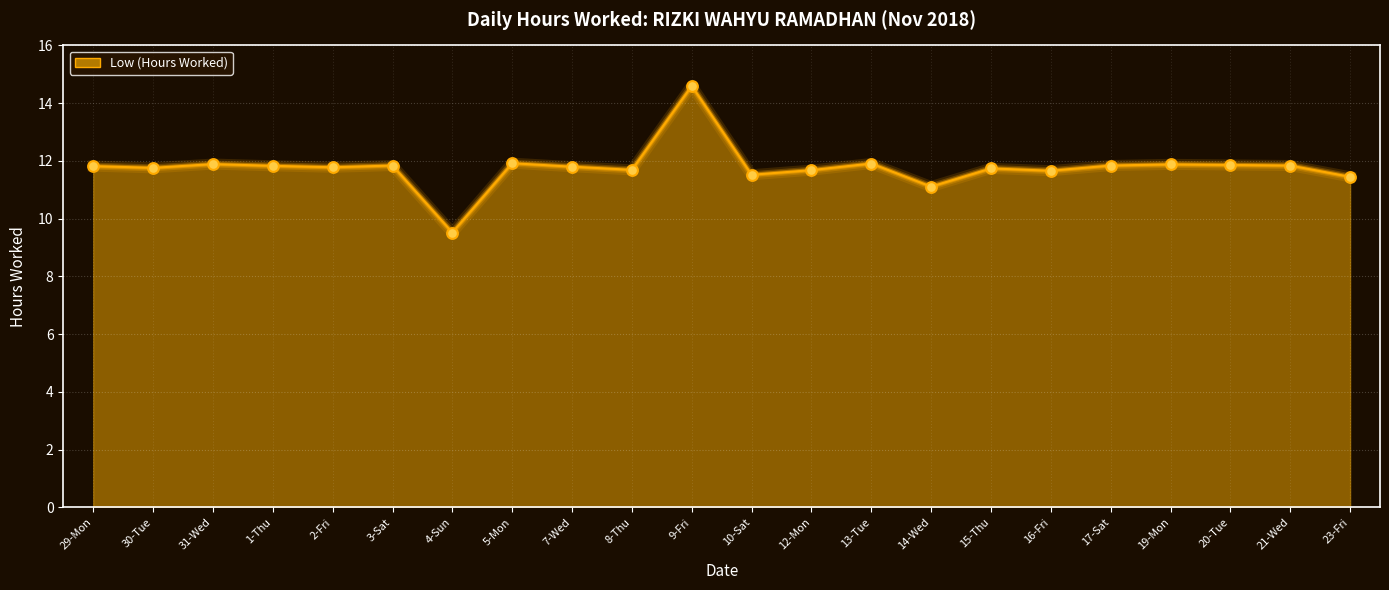

Approximately how many times larger is the value at 1-Thu compared to 17-Sat?

1.0